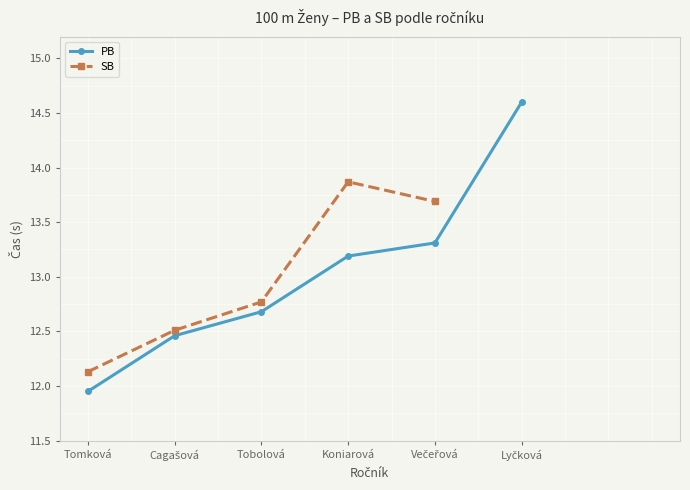

The value of PB at Večeřová is 22.7. True or false?

False